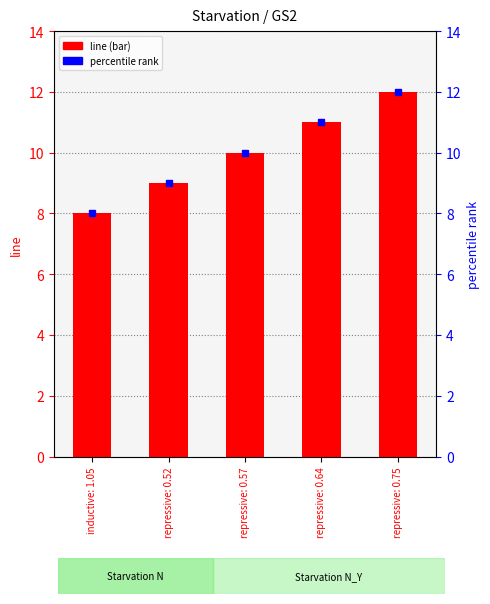

Is it true that the value at inductive: 1.05 is 13?

False